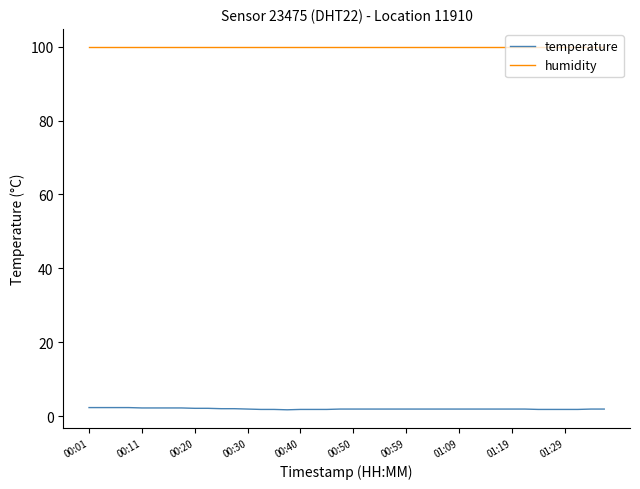

What is the lowest value of the humidity series?

99.9